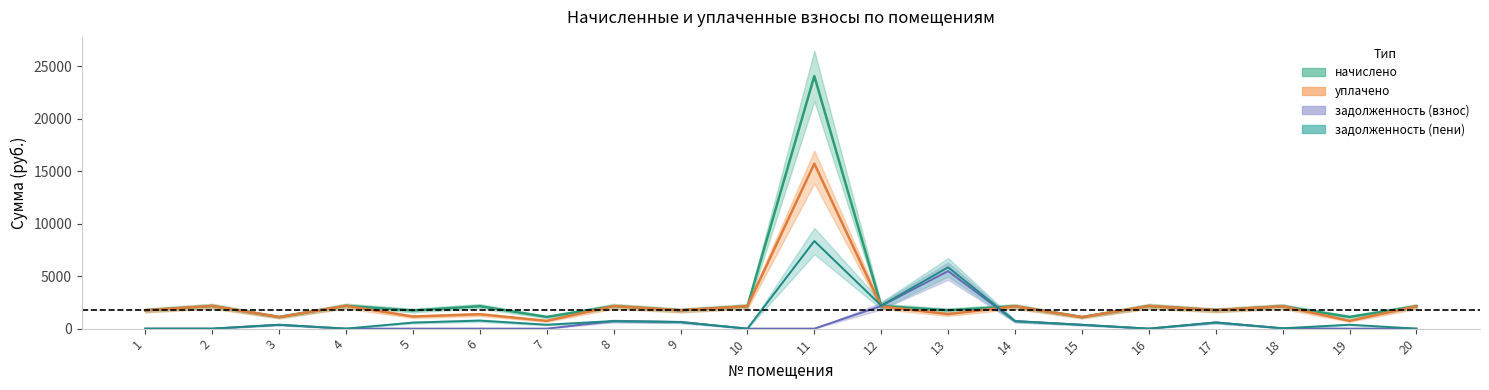

How many positive values does the задолженность (пени) series have?

14